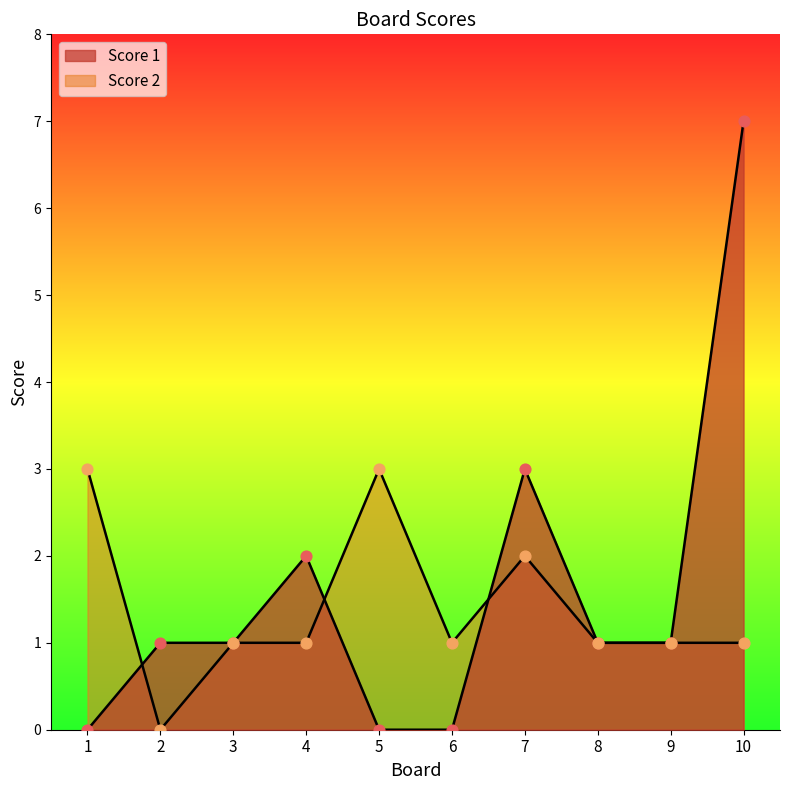

Which series contains the highest Y value?

Score 1